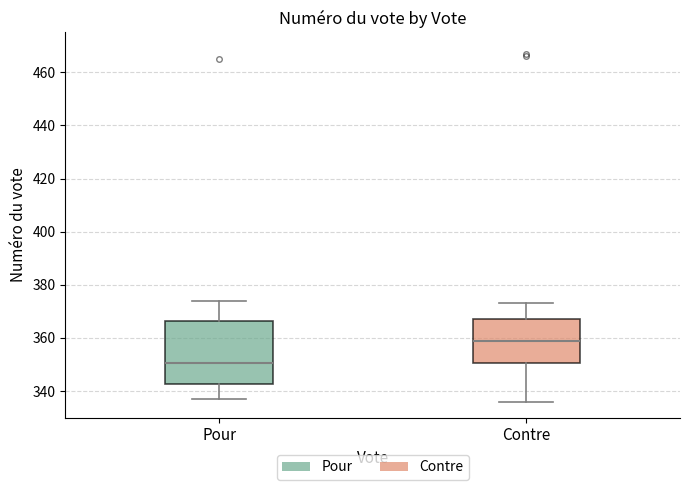

Where does the median line of the box for Contre sit on the y-axis? The values are not printed on the chart, so give them approximately, as read against the axis.

360